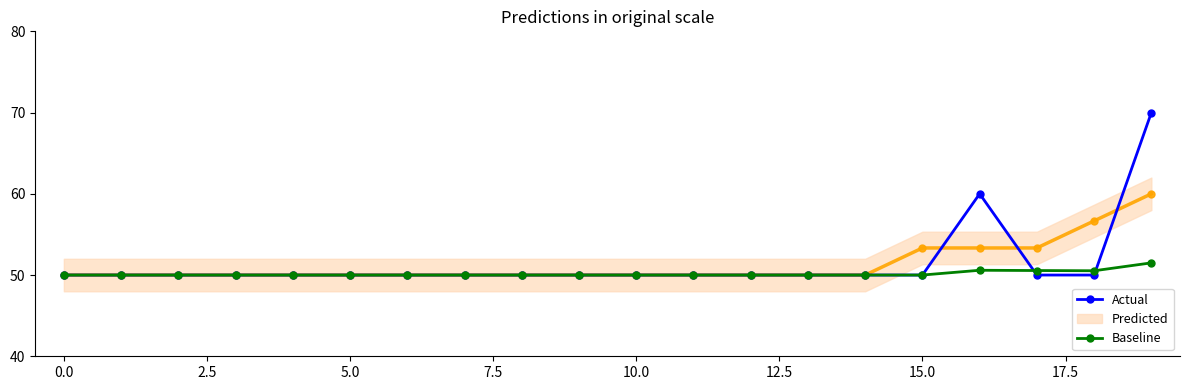

What is the highest value of the Actual series?

70.0